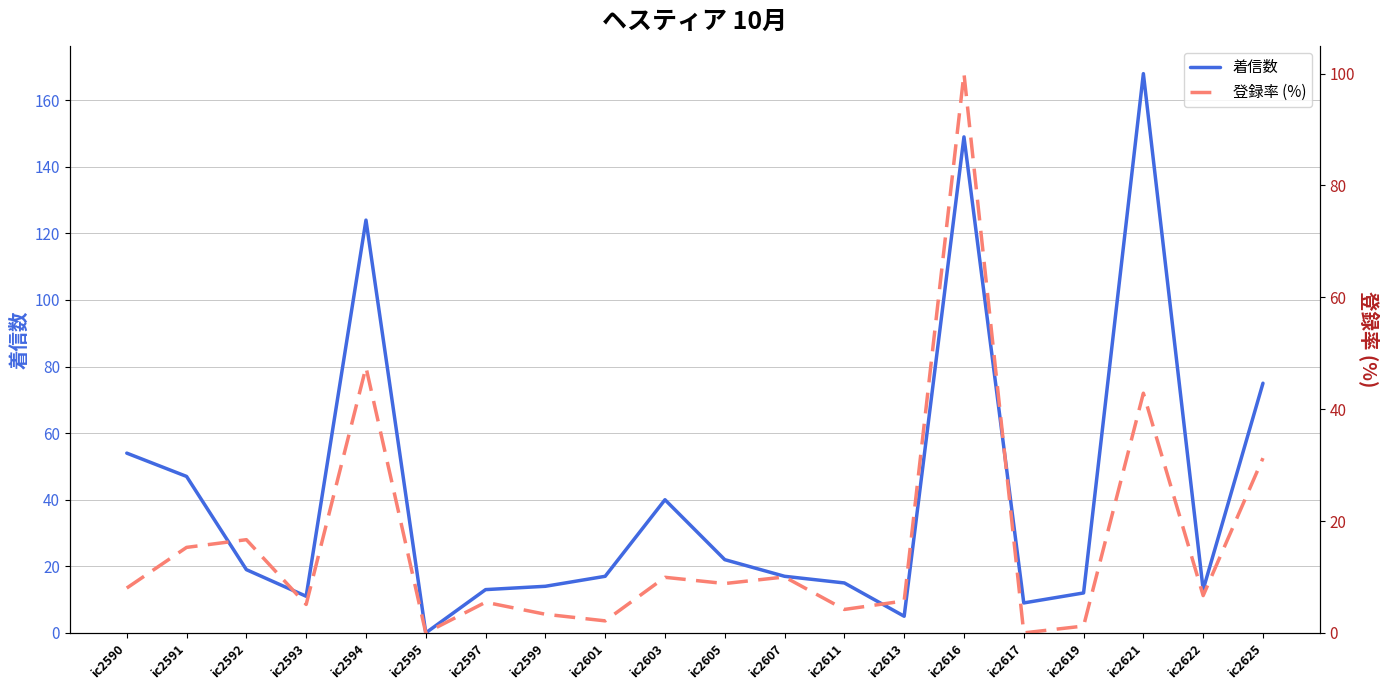

How many values in the 登録率 (%) series are below 8?

10